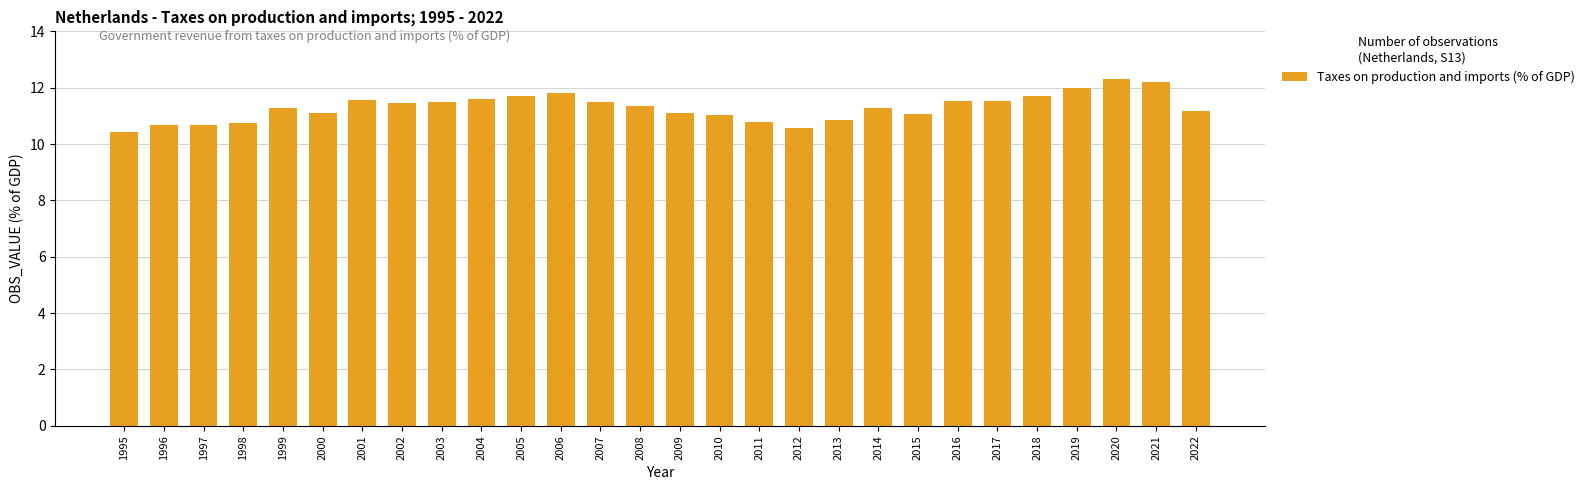

Read the value at 2019.

12.0